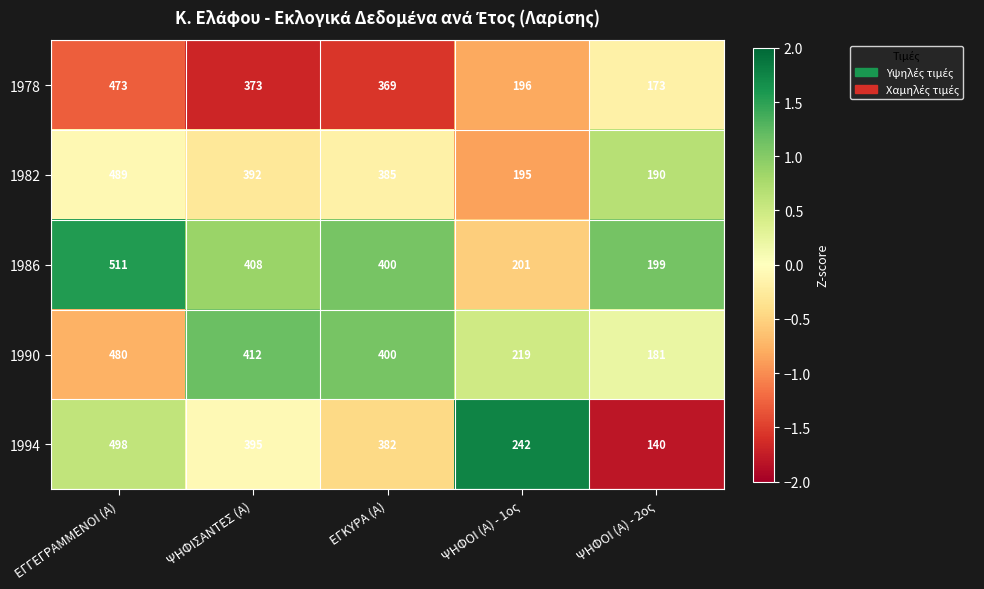

Where is 1990 nearest to the value 330?

ΕΓΚΥΡΑ (Α)